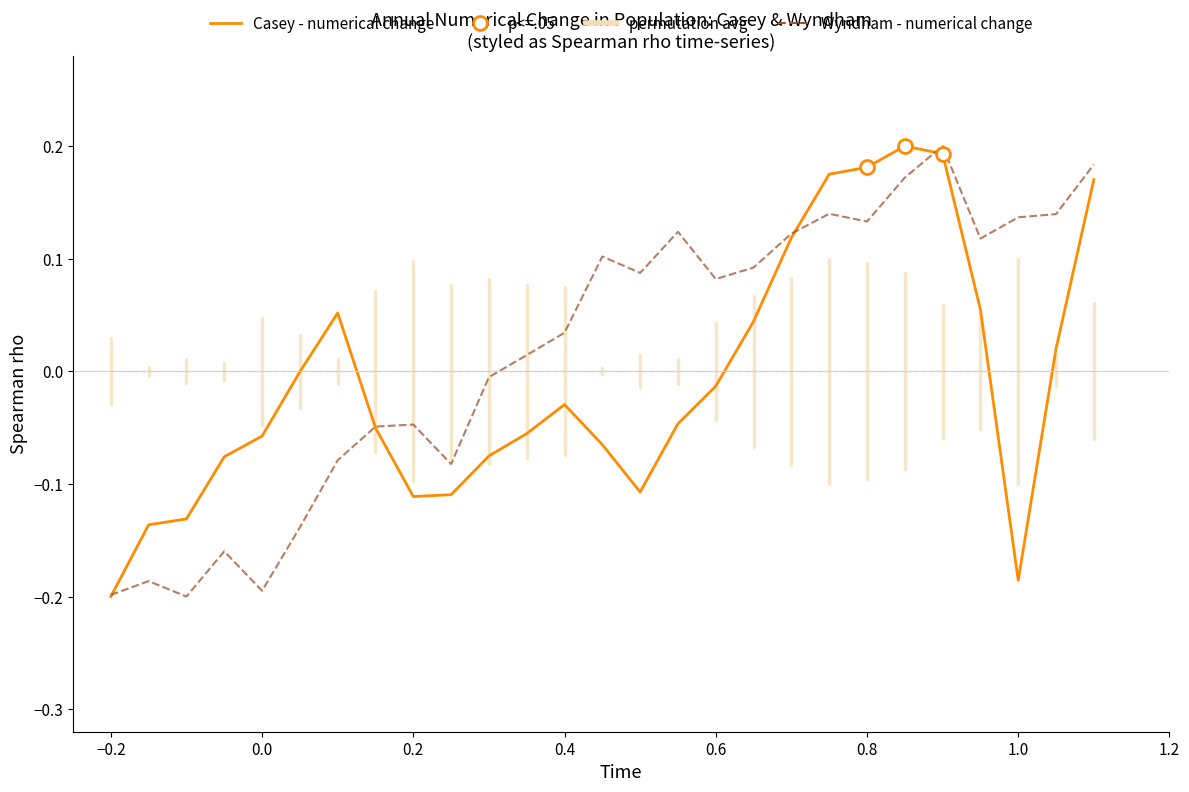

What is the sum of all Casey (numerical change) values?

-0.2